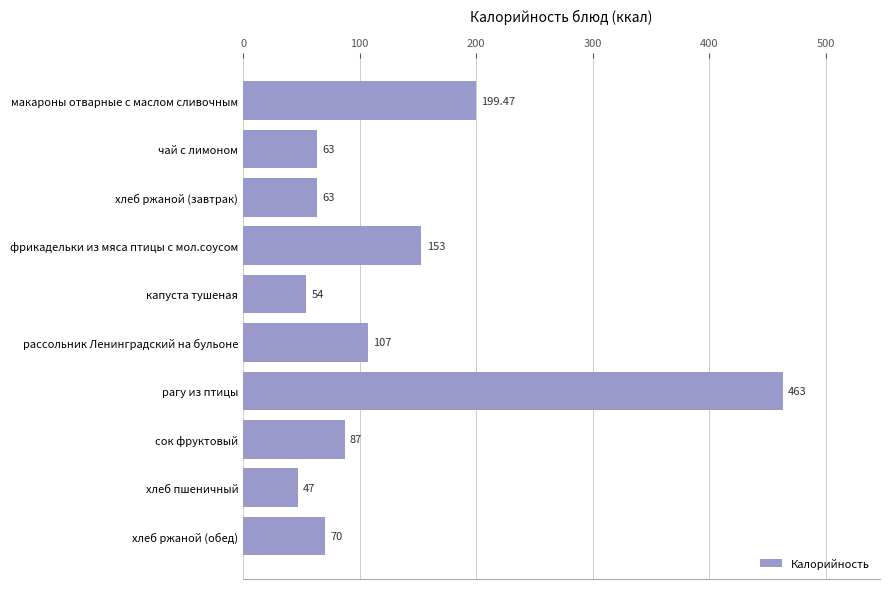

Approximately how many times larger is the value at фрикадельки из мяса птицы с мол.соусом compared to рагу из птицы?

0.3